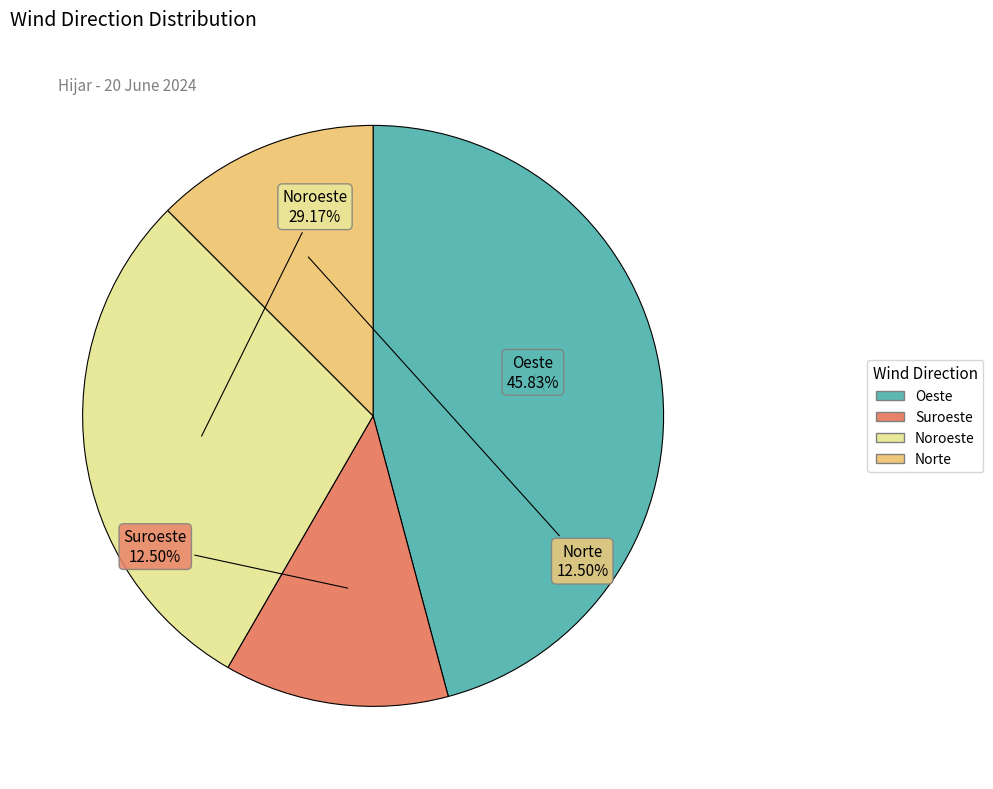

To the nearest percent, what is the combined percentage of Norte and Suroeste?

25%